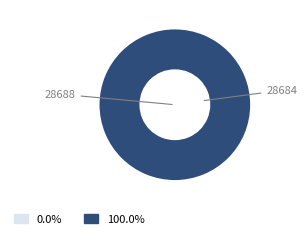

Is 28684 the majority of the pie?

Yes